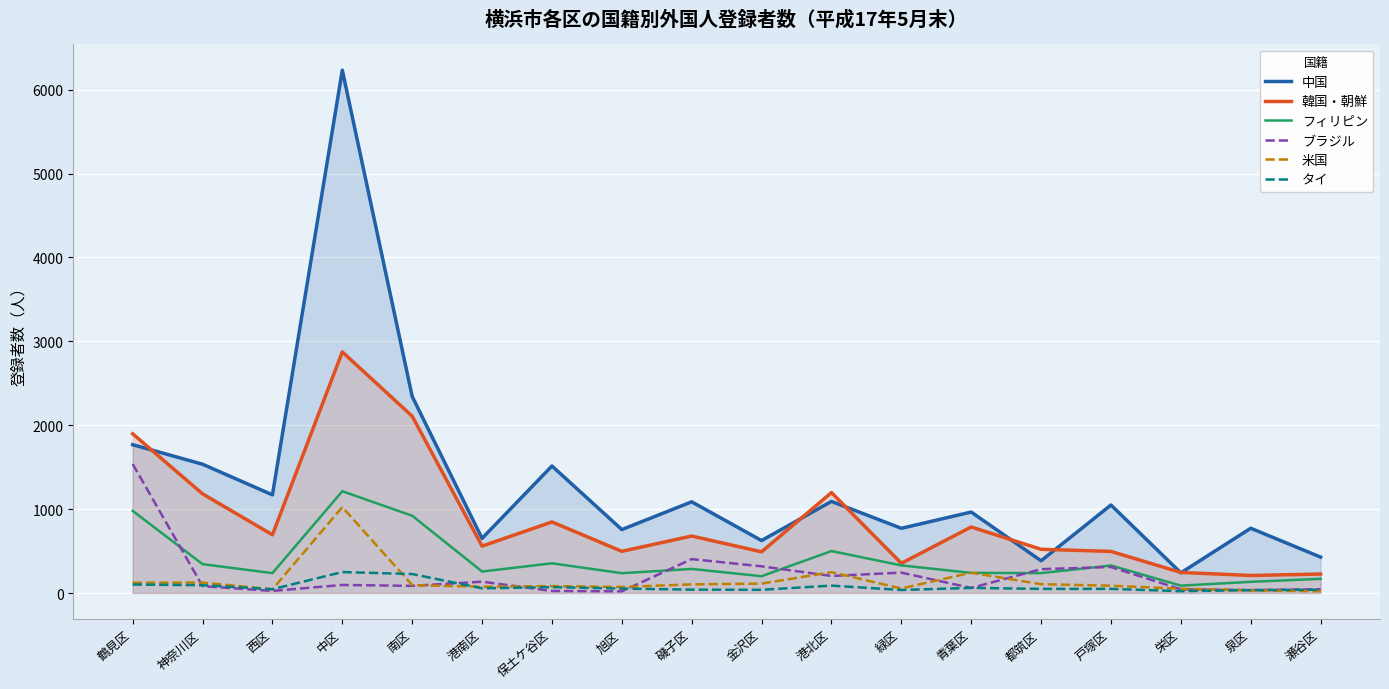

What is the sum of the フィリピン values at 港南区 and 南区?

1177